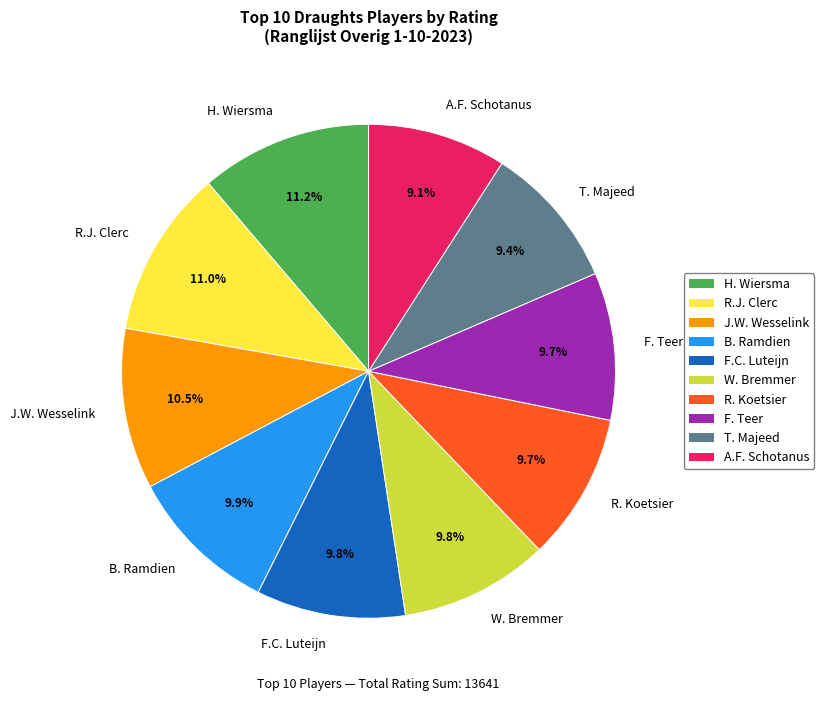

Is there any slice that represents more than half of the pie?

No